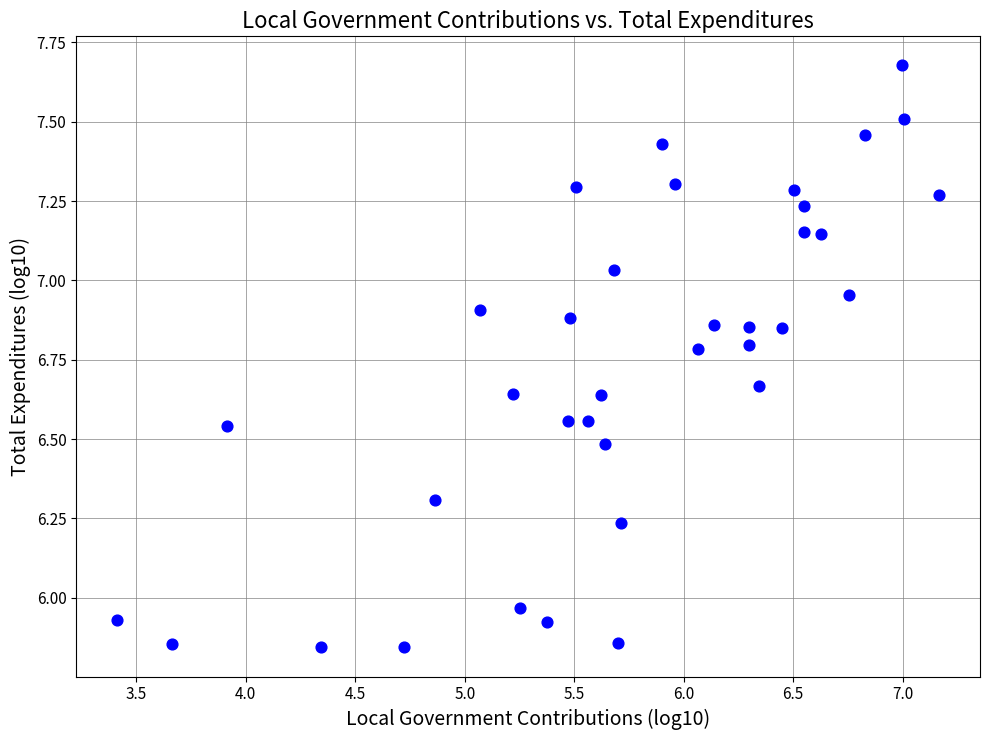

What is the range of X values (max minus min)?

3.8